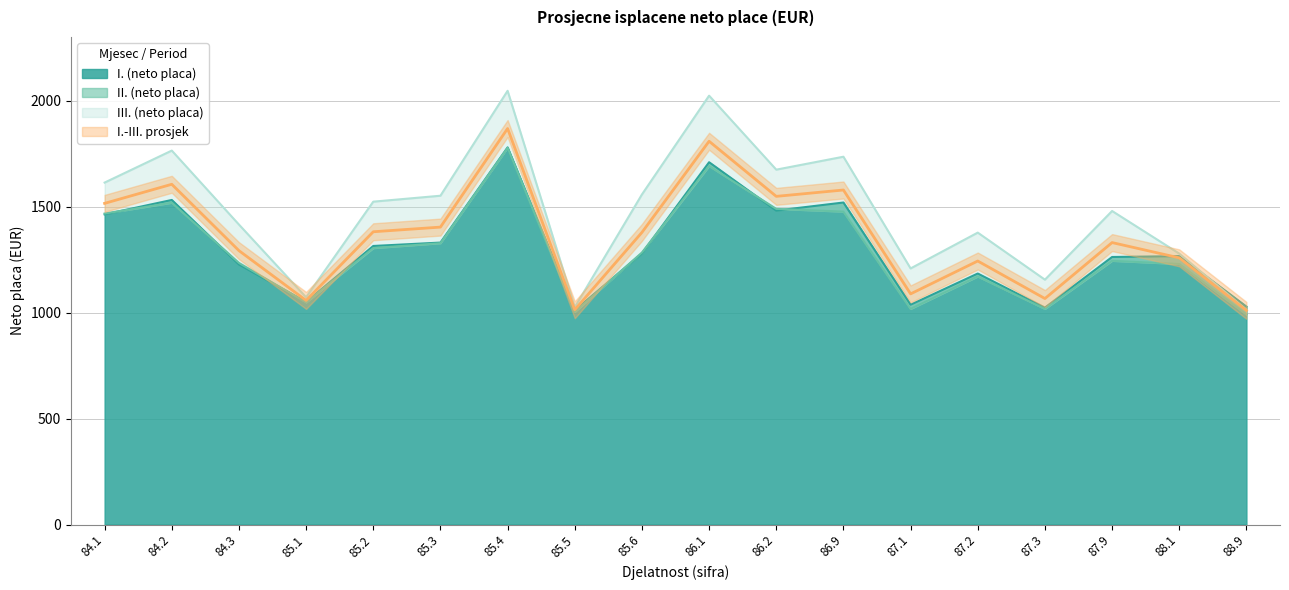

Is the value of I. (neto placa) at 87.9 greater than the value of III. (neto placa) at 88.1?

No